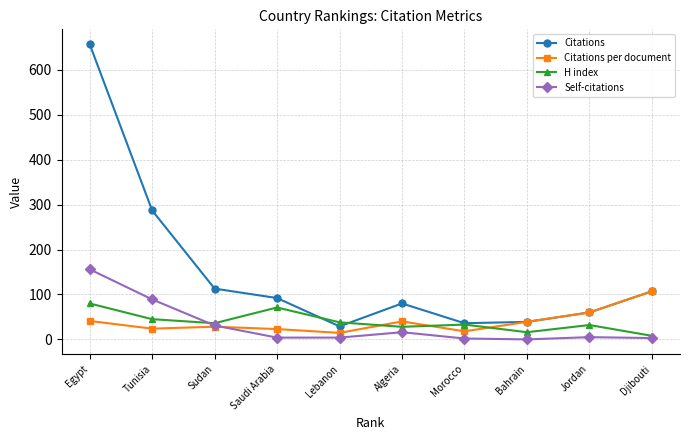

True or false: H index and Citations per document cross at least once.

True